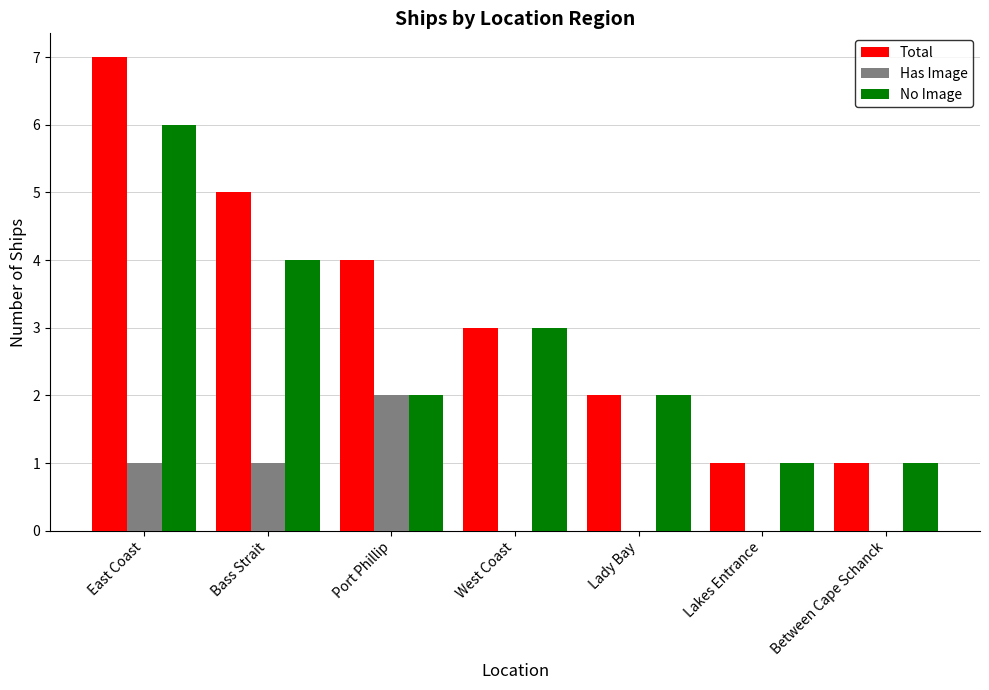

What is the sum of the No Image values at West Coast and Lady Bay?

5